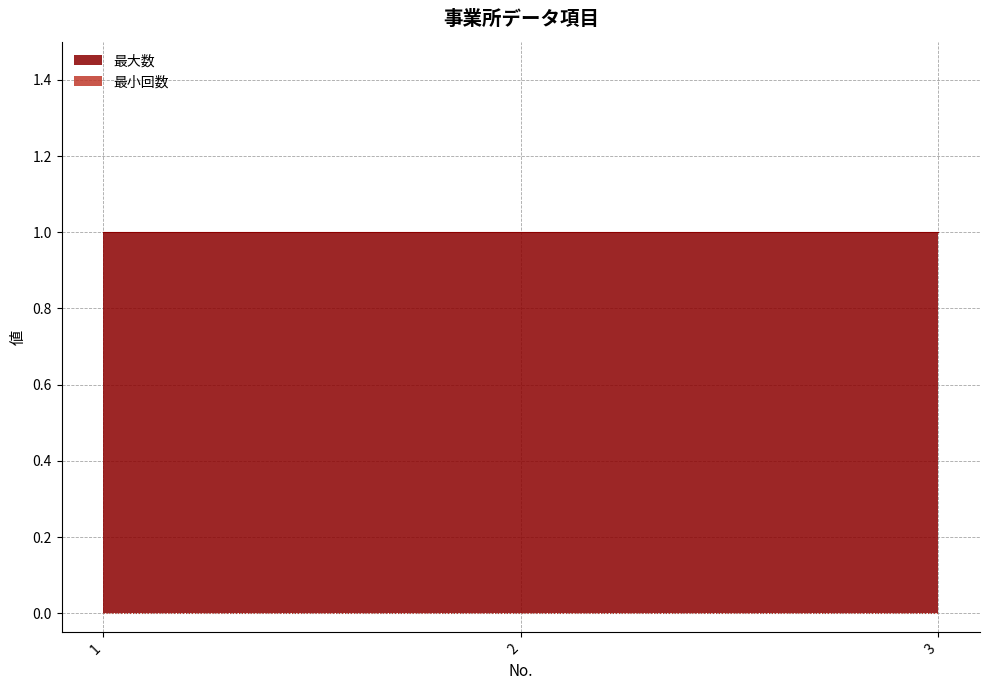

Reading right to left, what are all the values shown in this chart?

最小回数: 0	0	0
最大数: 1	1	1